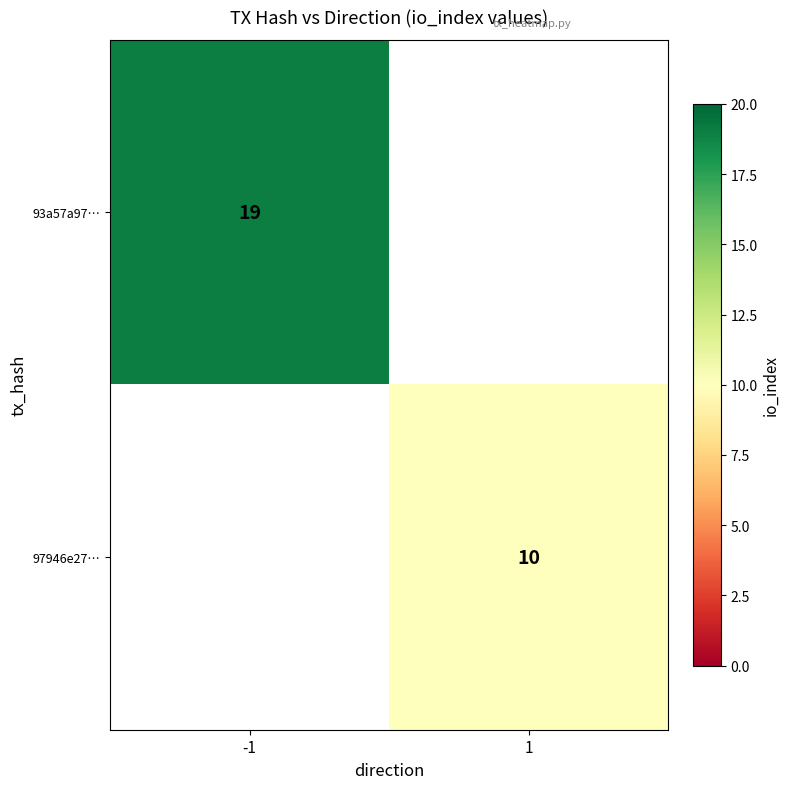

The value of 93a57a97… at -1 is 8. True or false?

False